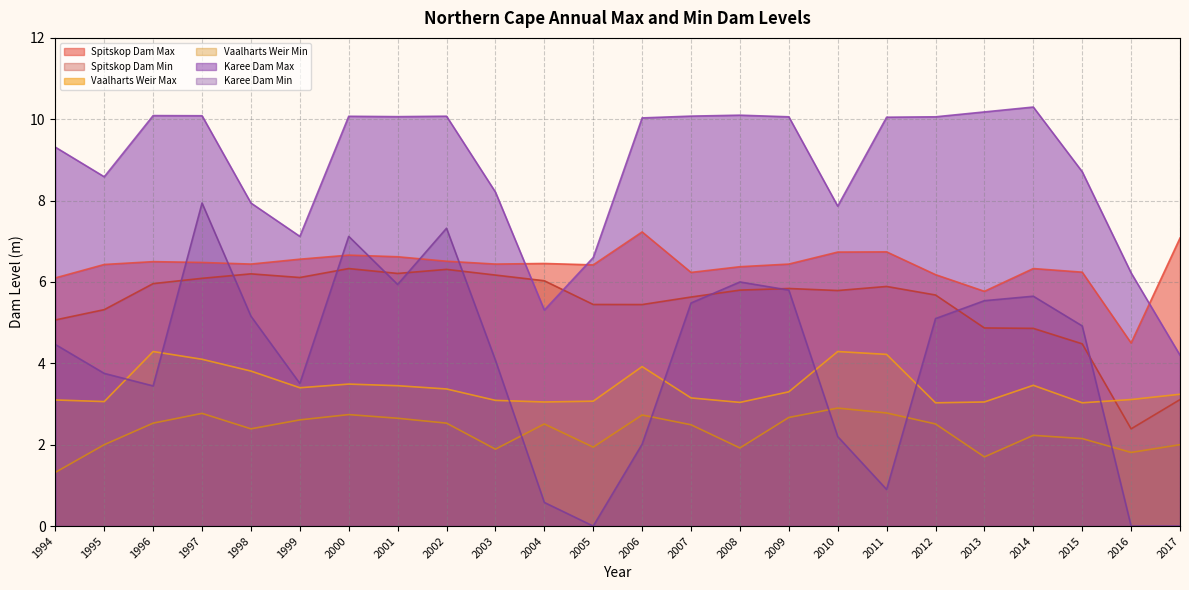

How many intersections are there between Vaalharts Weir Max and Spitskop Dam Min?

1